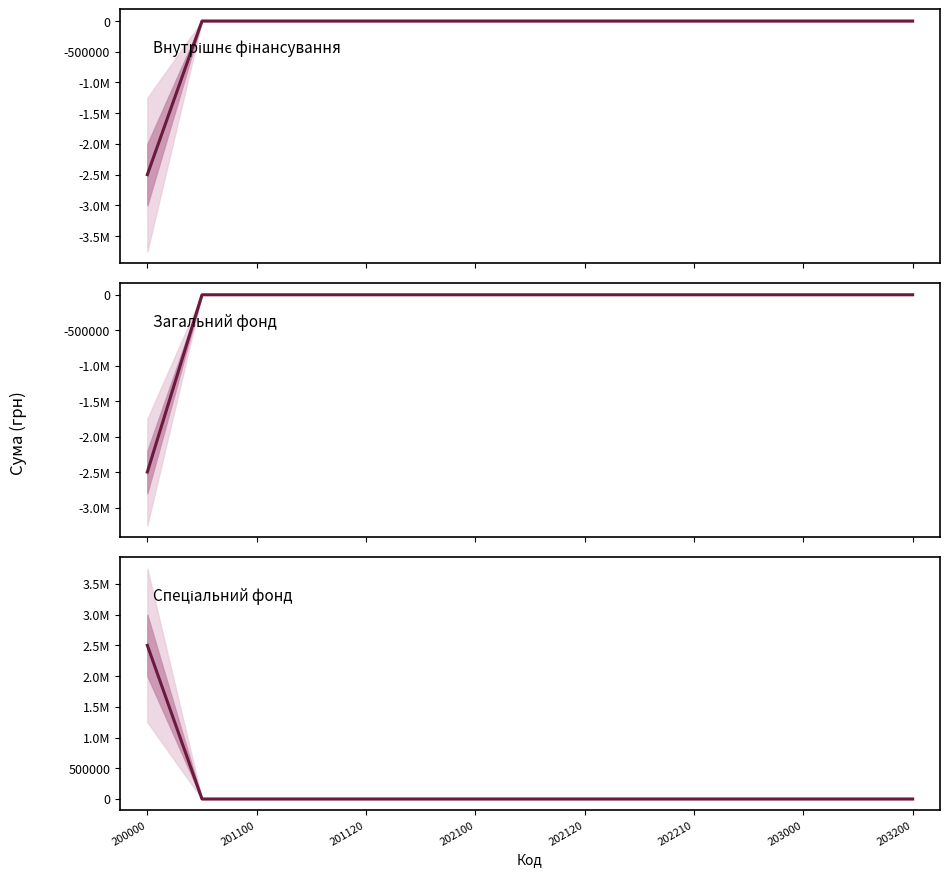

Is the value of Загальний фонд at 203200 greater than the value of Спеціальний фонд at 203200?

No